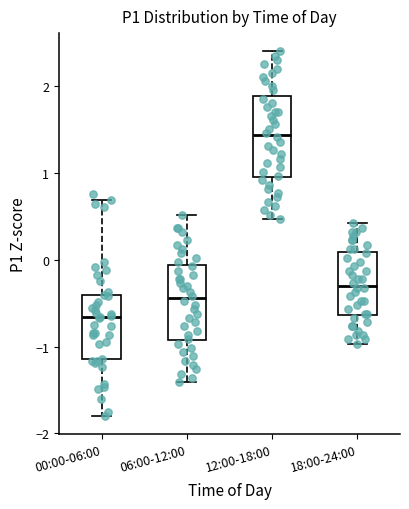

Which box has the highest median line?

12:00-18:00